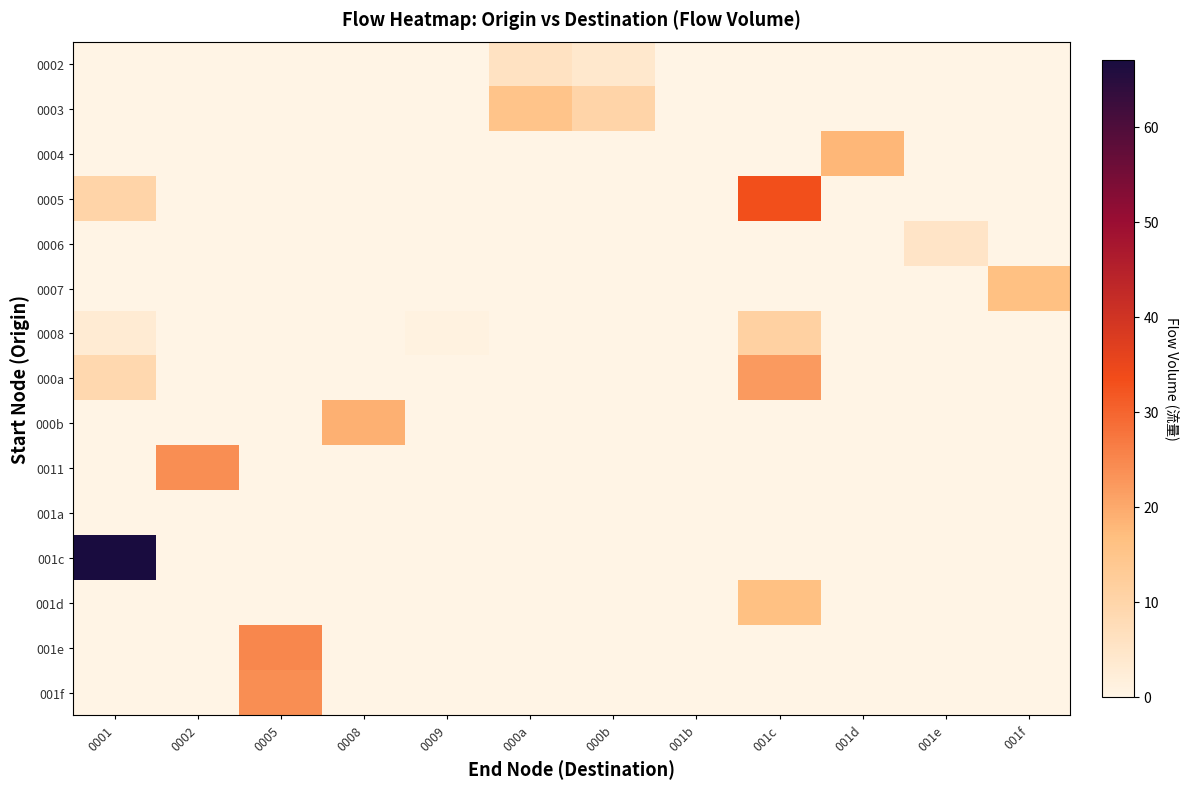

Rank the series at 0002 from lowest to highest value.

0002, 0003, 0004, 0005, 0006, 0007, 0008, 000a, 000b, 001a, 001c, 001d, 001e, 001f, 0011